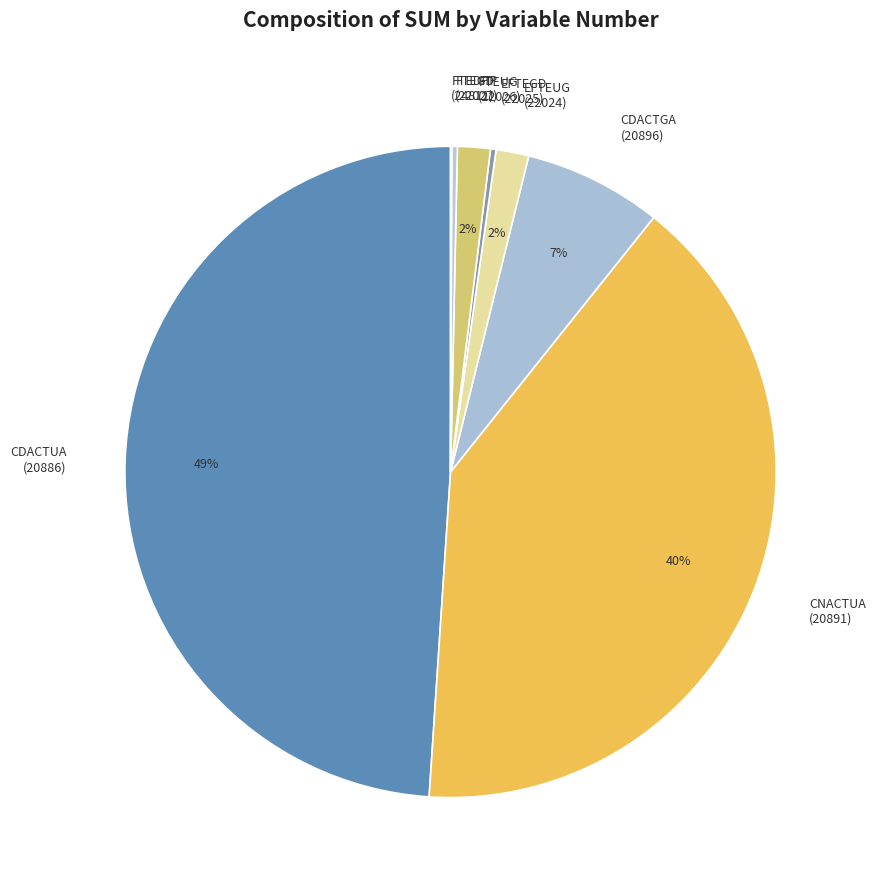

Which has a higher value, CNACTUA (20891) or CDACTUA (20886)?

CDACTUA (20886)